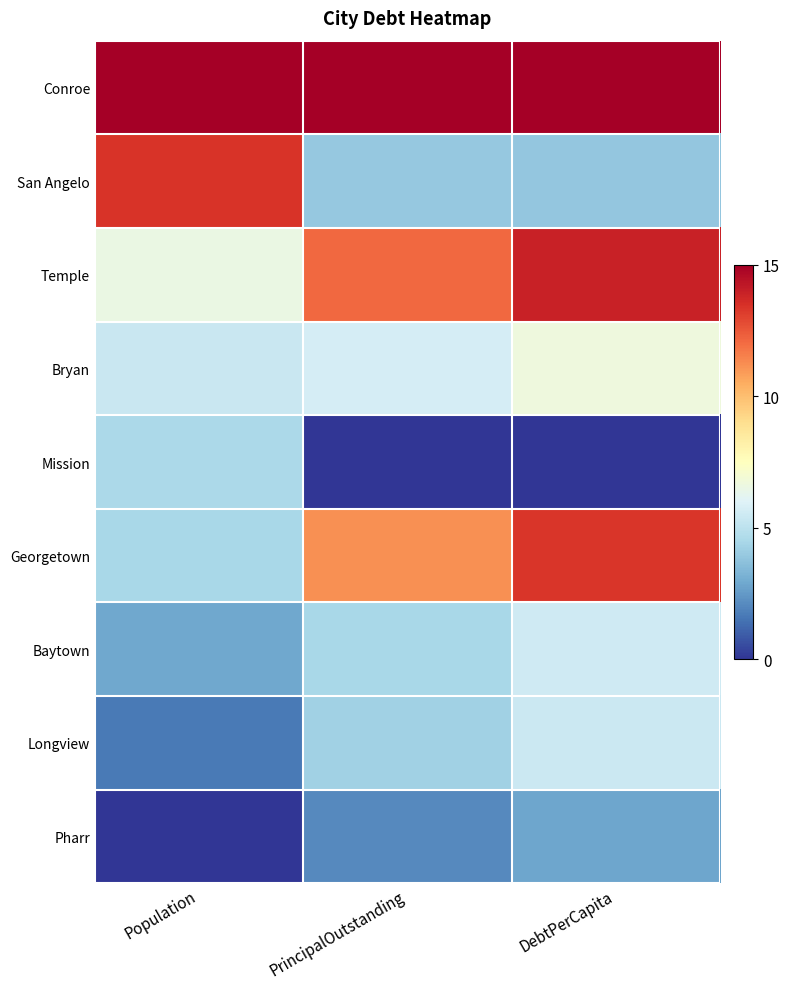

Reading left to right, transcribe all the data shown in this chart.

Conroe: Population=15.0	PrincipalOutstanding=15.0	DebtPerCapita=15.0
San Angelo: Population=13.4	PrincipalOutstanding=4.0	DebtPerCapita=3.9
Temple: Population=6.6	PrincipalOutstanding=12.1	DebtPerCapita=13.9
Bryan: Population=5.4	PrincipalOutstanding=5.7	DebtPerCapita=6.7
Mission: Population=4.6	PrincipalOutstanding=0.0	DebtPerCapita=0.0
Georgetown: Population=4.5	PrincipalOutstanding=11.1	DebtPerCapita=13.3
Baytown: Population=2.9	PrincipalOutstanding=4.5	DebtPerCapita=5.5
Longview: Population=1.7	PrincipalOutstanding=4.3	DebtPerCapita=5.4
Pharr: Population=0.0	PrincipalOutstanding=2.1	DebtPerCapita=2.8